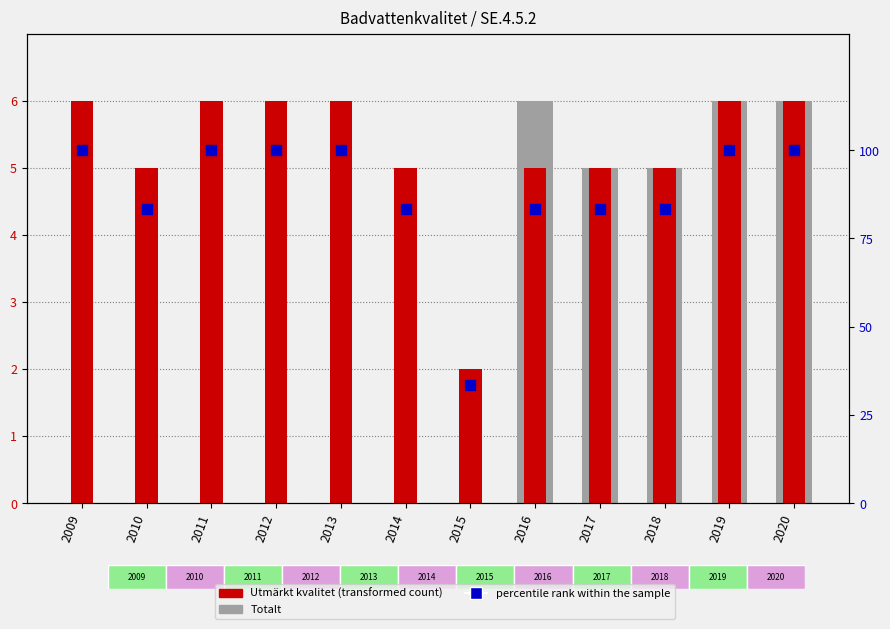

Which series has the largest Y range (max minus min)?

percentile rank within the sample